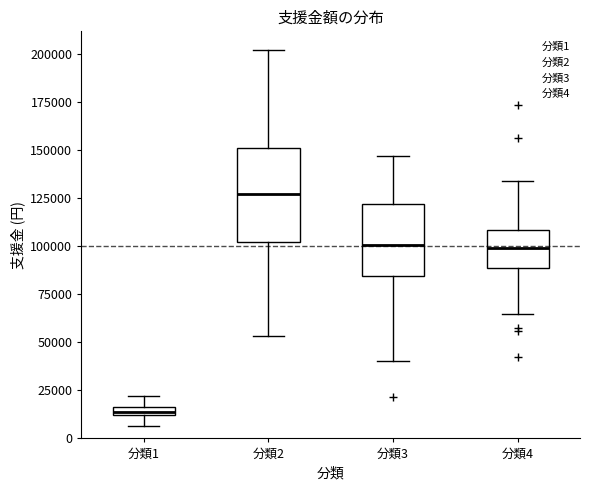

Which box is the tallest, from its lower edge to its upper edge?

分類2